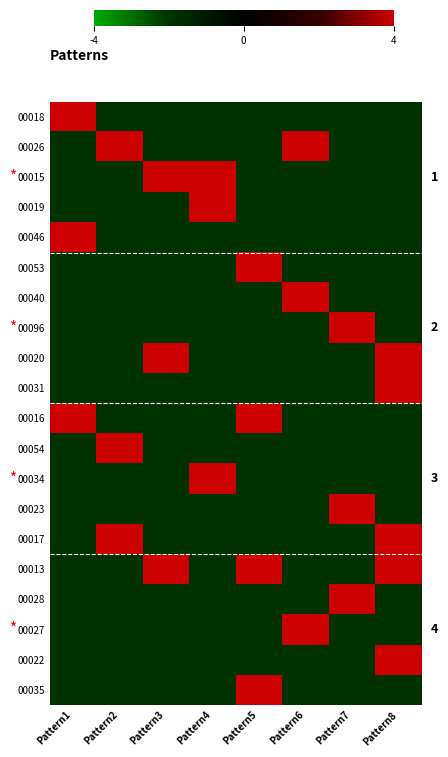

The 00019 series shows 0 at Pattern3. True or false?

False